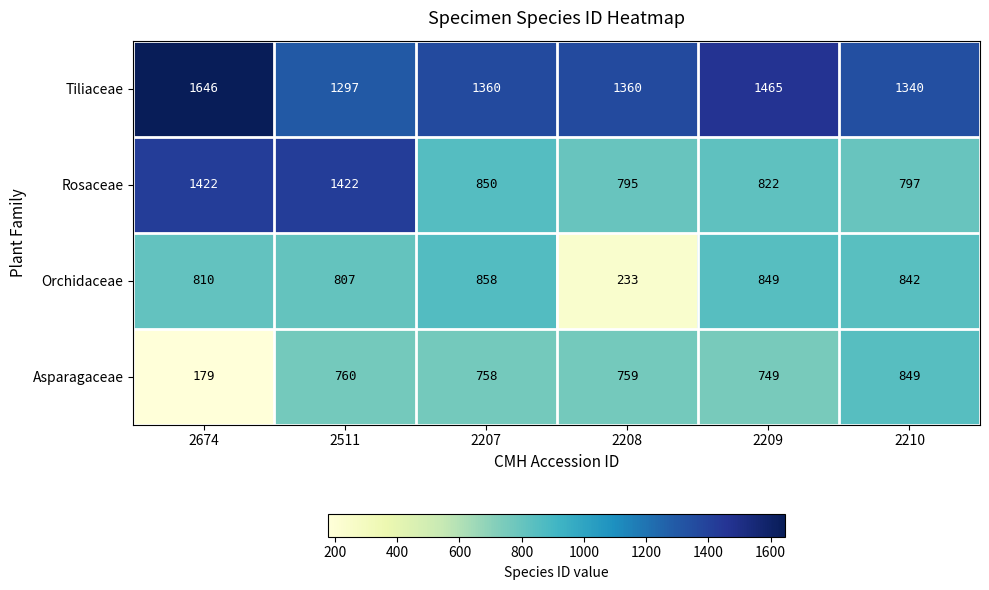

Count the number of data series in this chart.

4